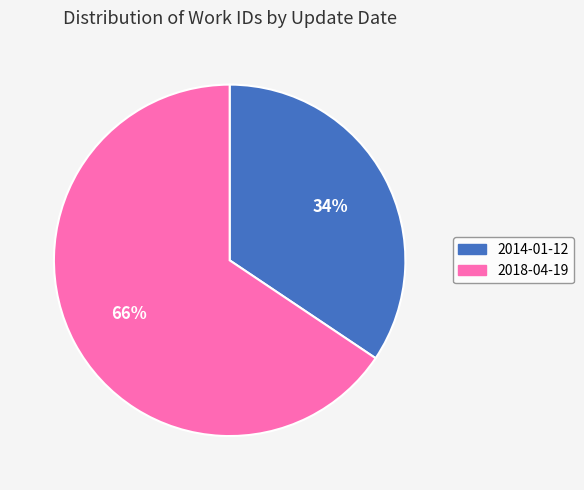

Rank the categories by value from lowest to highest.

2014-01-12, 2018-04-19